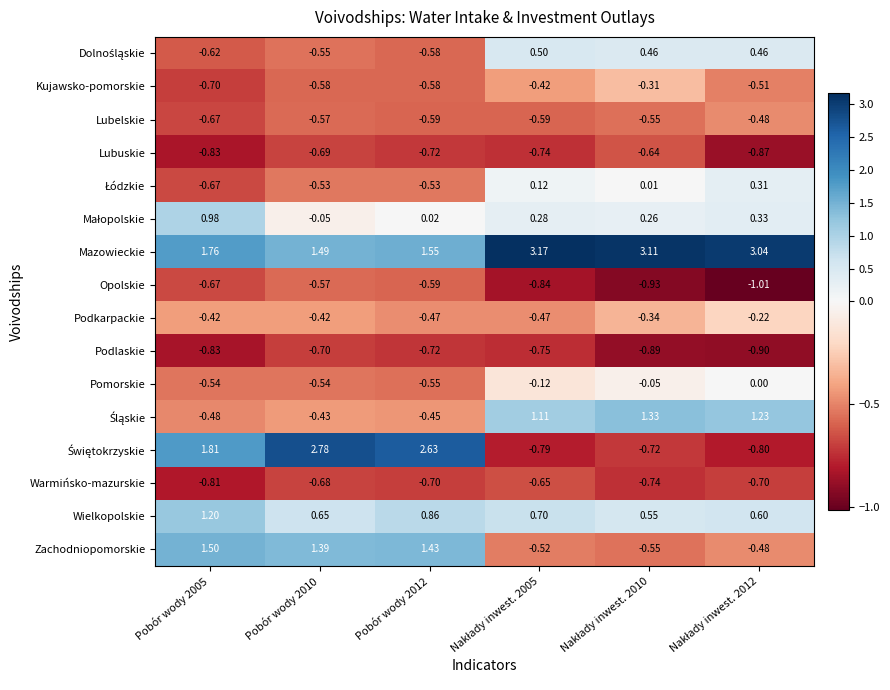

Is the value of Wielkopolskie at Pobór wody 2012 greater than the value of Podkarpackie at Pobór wody 2005?

Yes